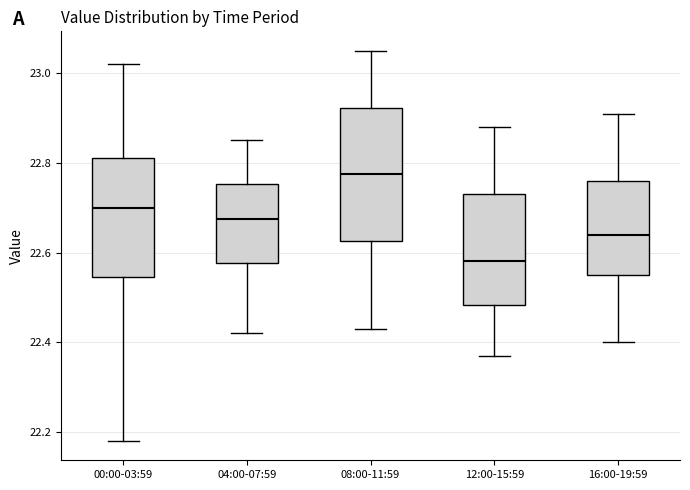

Reading left to right, read every box against the y-axis: the position of its median line, the range the box covers, and the ends of its whiskers. The values are not printed on the chart, so give them approximately, as read against the axis.

00:00-03:59: median 22.70, box 22.54 to 22.82, whiskers 22.18 to 23.02
04:00-07:59: median 22.68, box 22.58 to 22.76, whiskers 22.42 to 22.86
08:00-11:59: median 22.78, box 22.62 to 22.92, whiskers 22.44 to 23.06
12:00-15:59: median 22.58, box 22.48 to 22.74, whiskers 22.38 to 22.88
16:00-19:59: median 22.64, box 22.56 to 22.76, whiskers 22.40 to 22.92